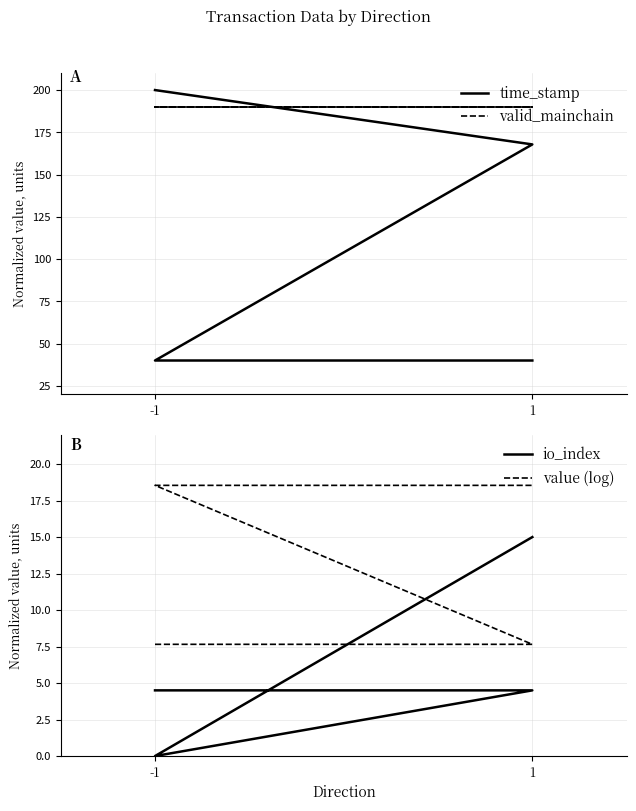

What are all the series names shown in the legend?

time_stamp, valid_mainchain, io_index, value (log)